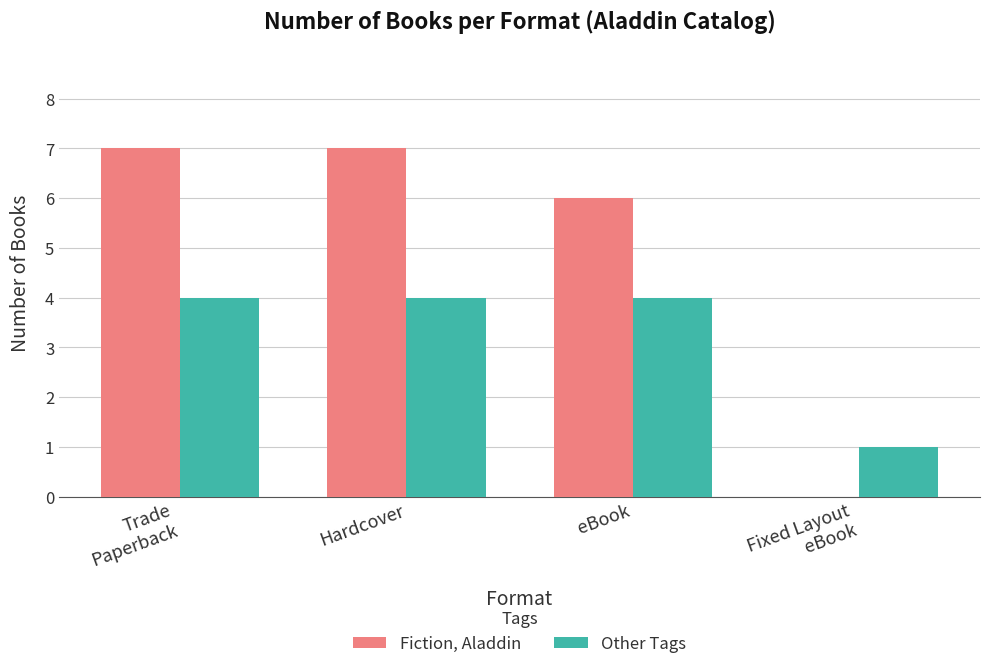

Is the value of Fiction, Aladdin at eBook greater than the value of Other Tags at eBook?

Yes